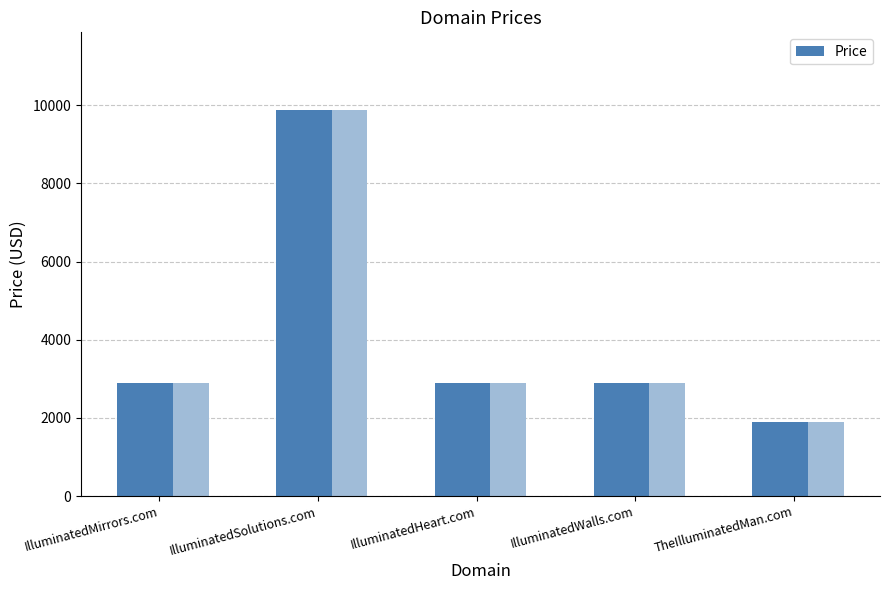

How many values exceed 2888?

1